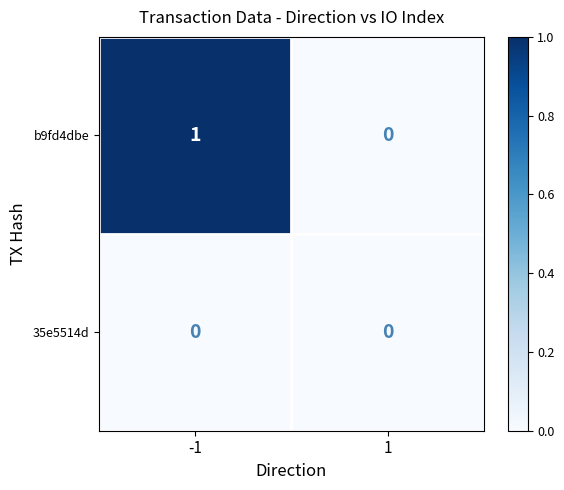

What is the difference between the highest and lowest values at -1?

1